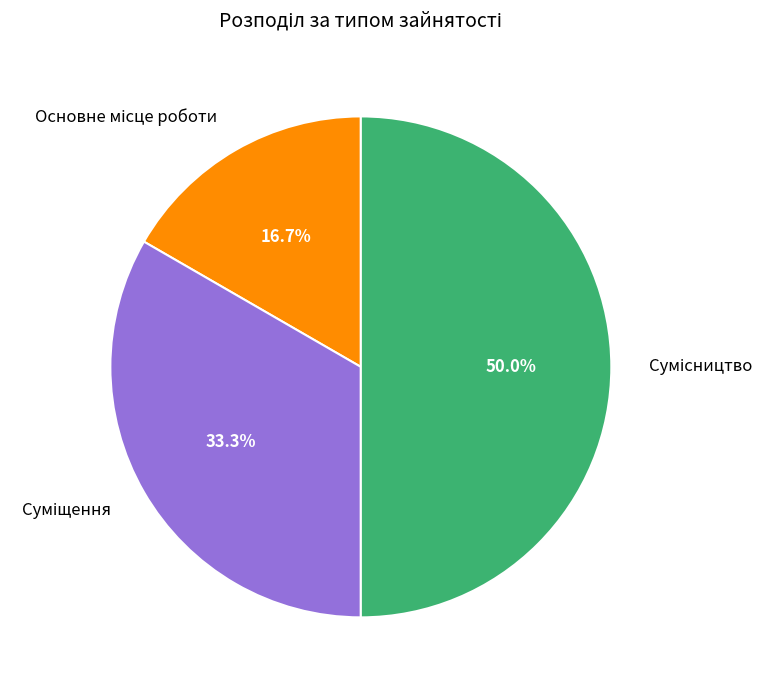

Which category has the biggest portion of the pie?

Сумісництво